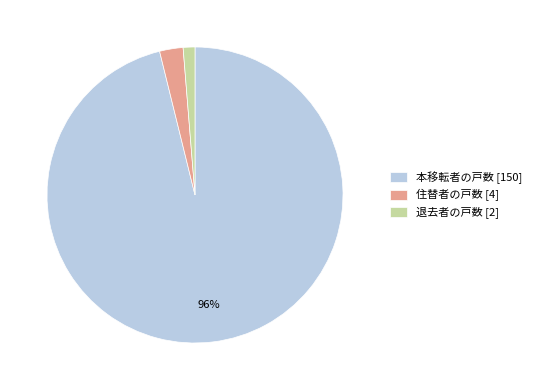

How many segments does this pie chart have?

3